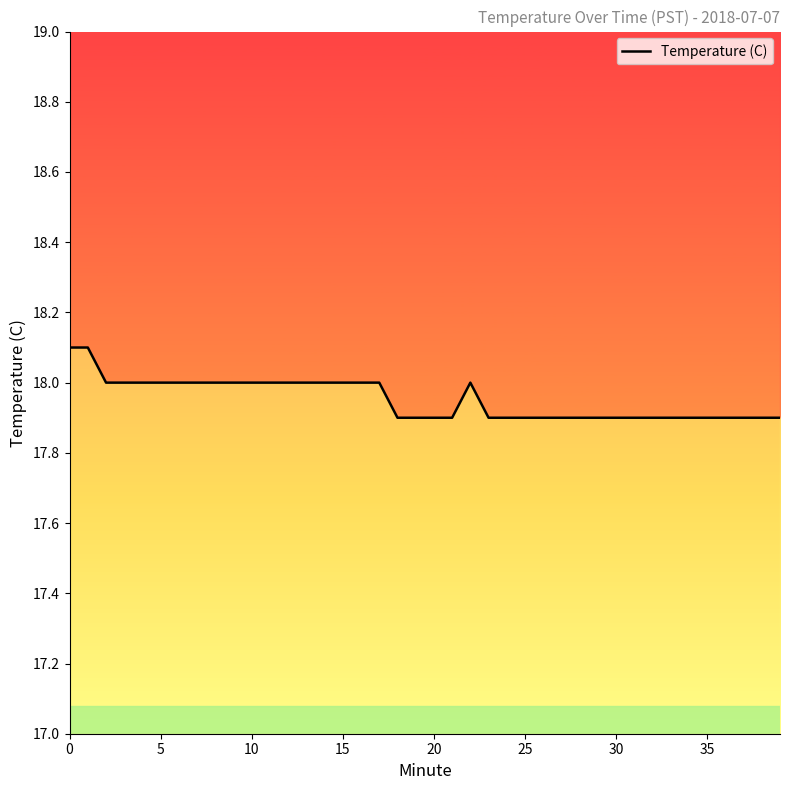

Does the chart display data point markers on the line(s)?

No